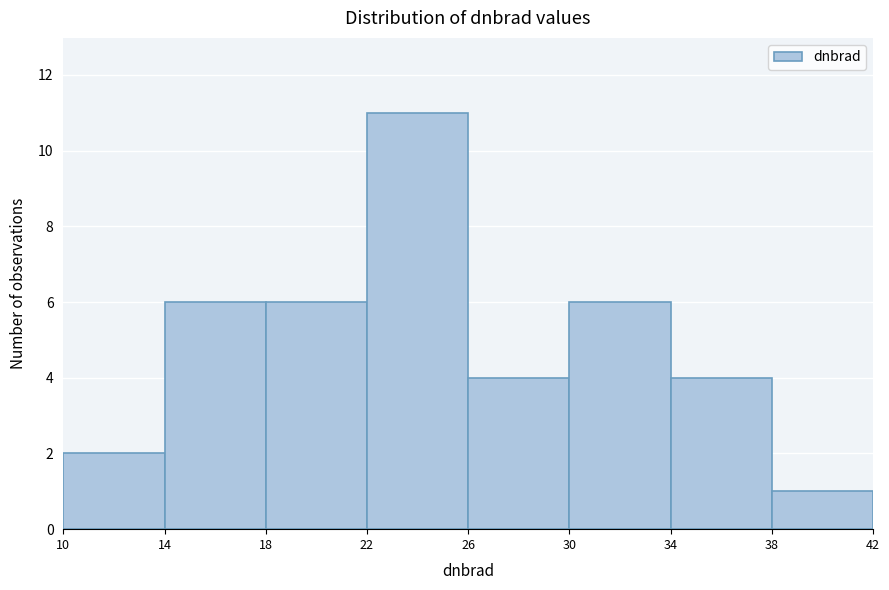

Reading left to right, list every bar in this chart as the range it spans on the x-axis followed by its height. The values are not printed on the chart, so give them approximately, as read against the axis.

10 to 14: 2
14 to 18: 6
18 to 22: 6
22 to 26: 11
26 to 30: 4
30 to 34: 6
34 to 38: 4
38 to 42: 1